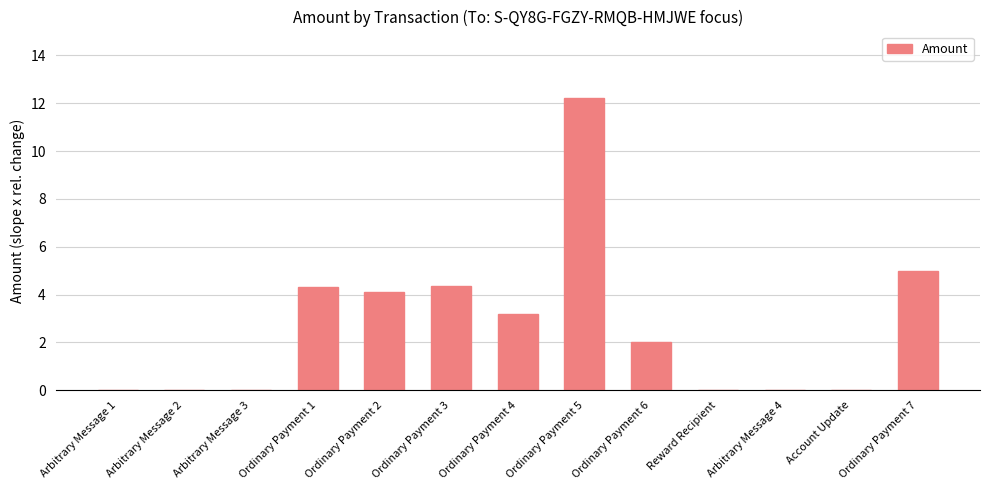

What is the average value?

2.7